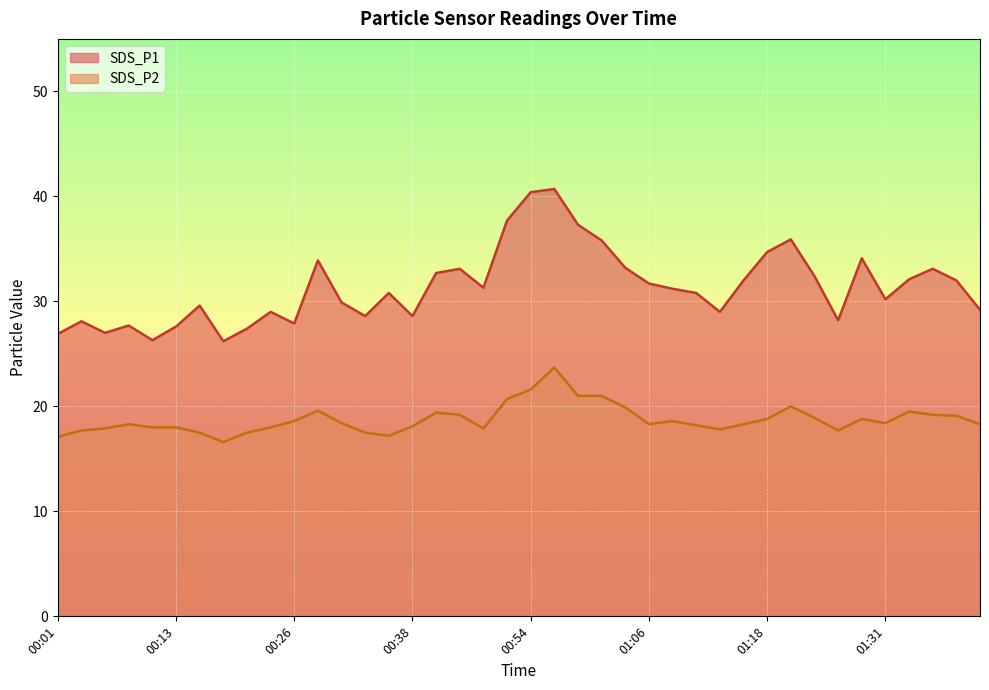

What is the label of the 36th point from the left?

01:31